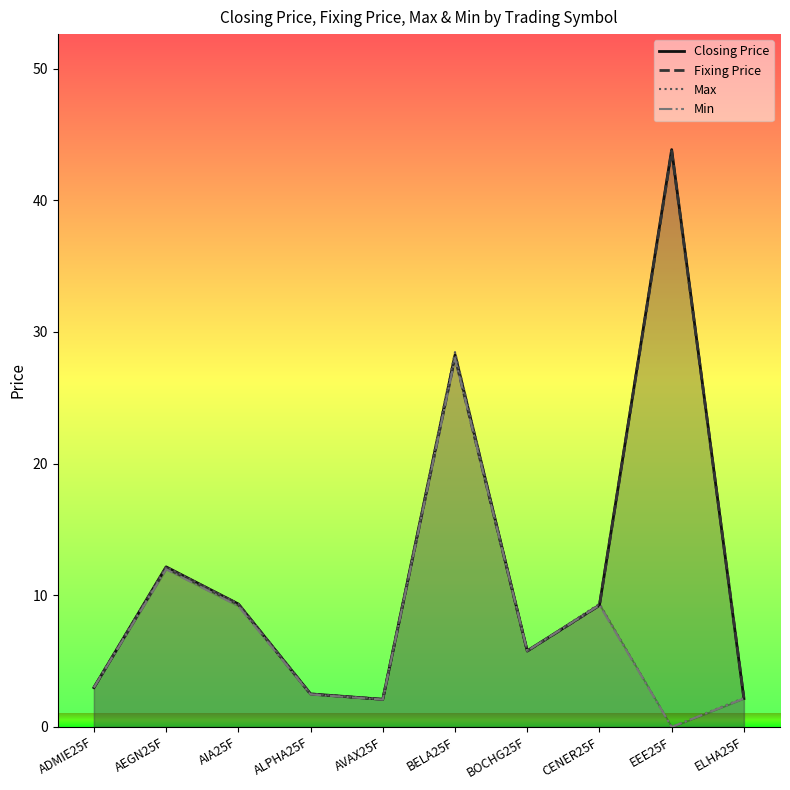

True or false: Fixing Price and Closing Price intersect in this chart.

True